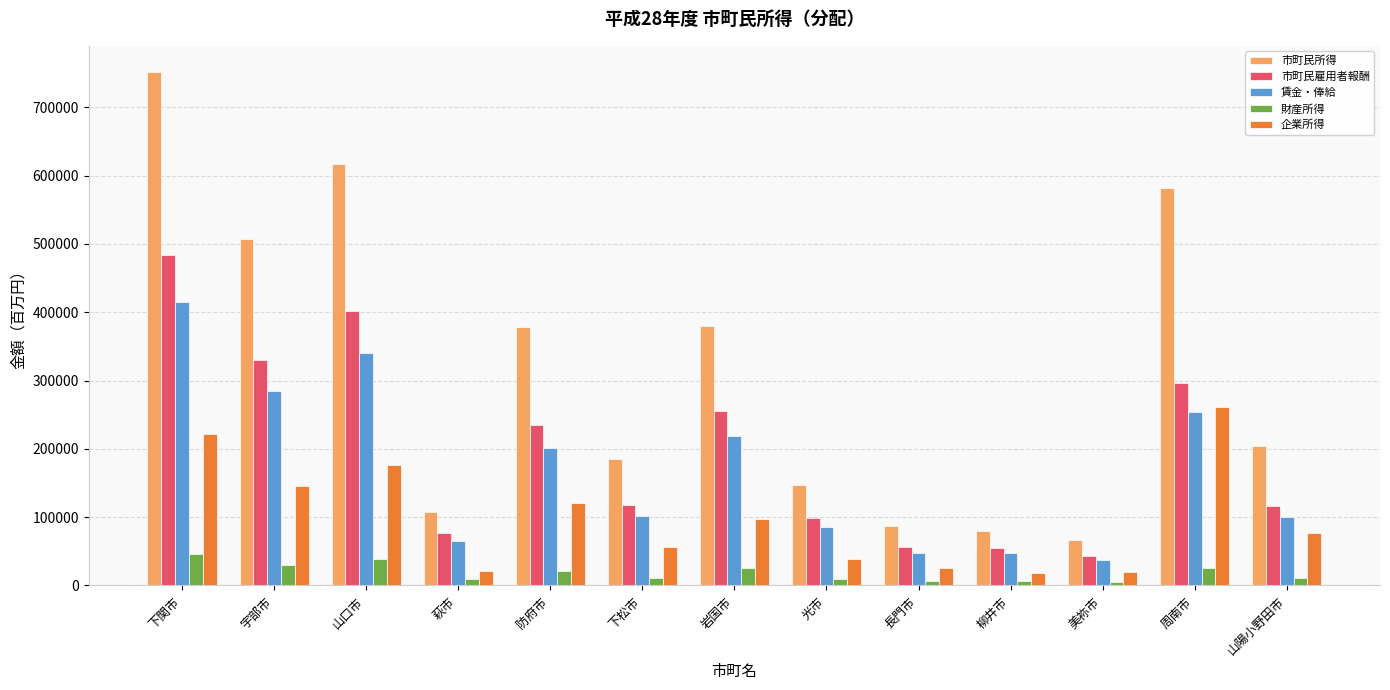

Which series changed the most between 岩国市 and 長門市?

市町民所得